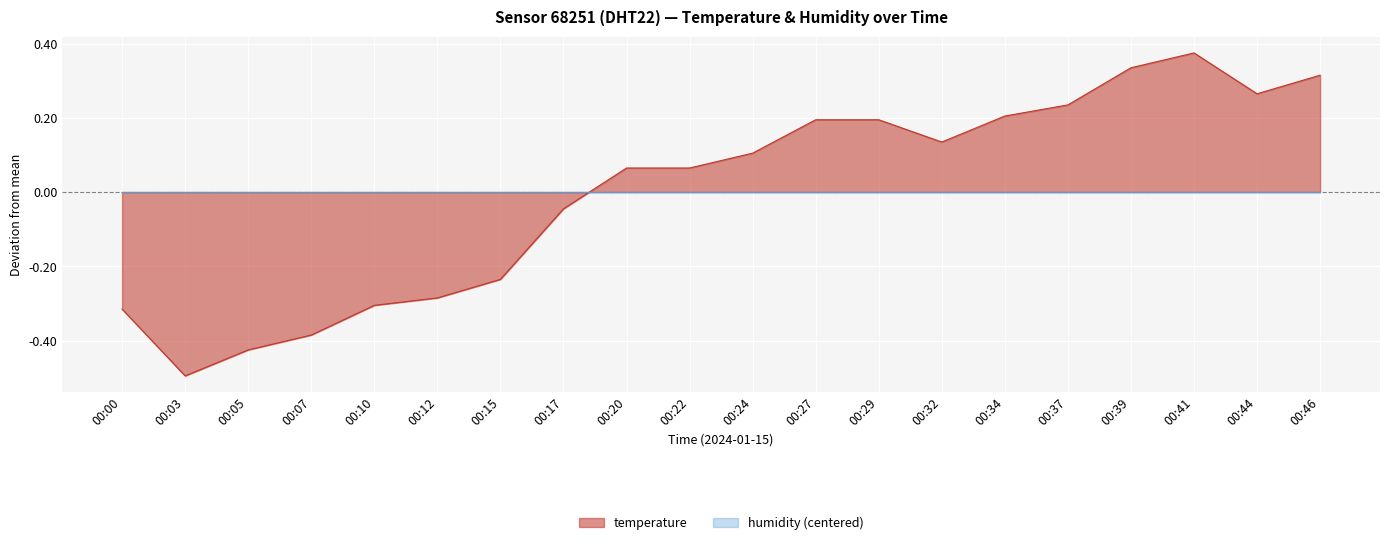

At which label is the value closest to 0?

00:17